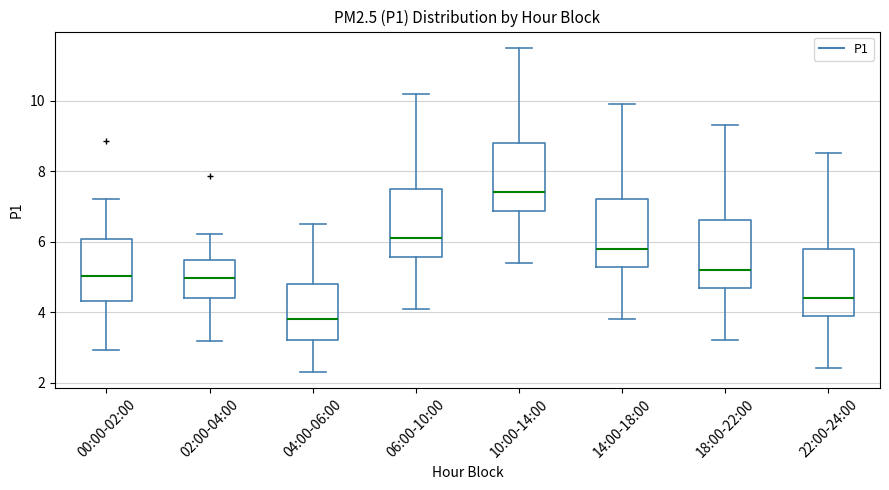

Where does the median line of the box for 22:00-24:00 sit on the y-axis? The values are not printed on the chart, so give them approximately, as read against the axis.

4.4